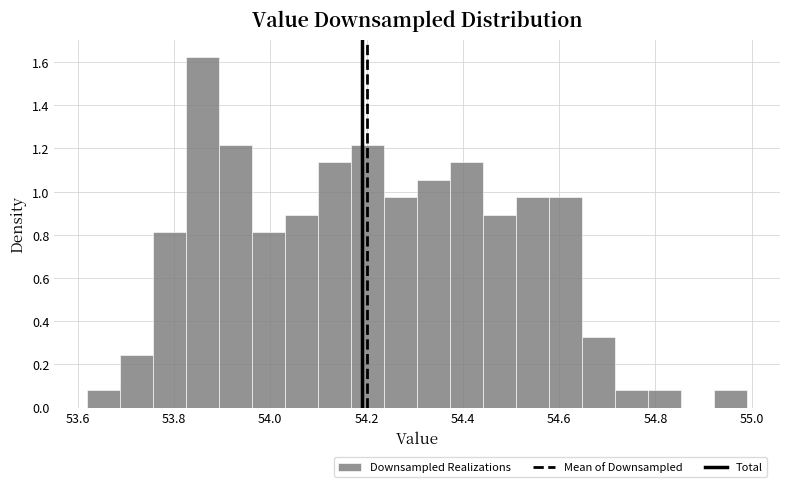

Around what value on the x-axis is the tallest bar? Give the approximate position of its centre, as read against the axis.

53.86